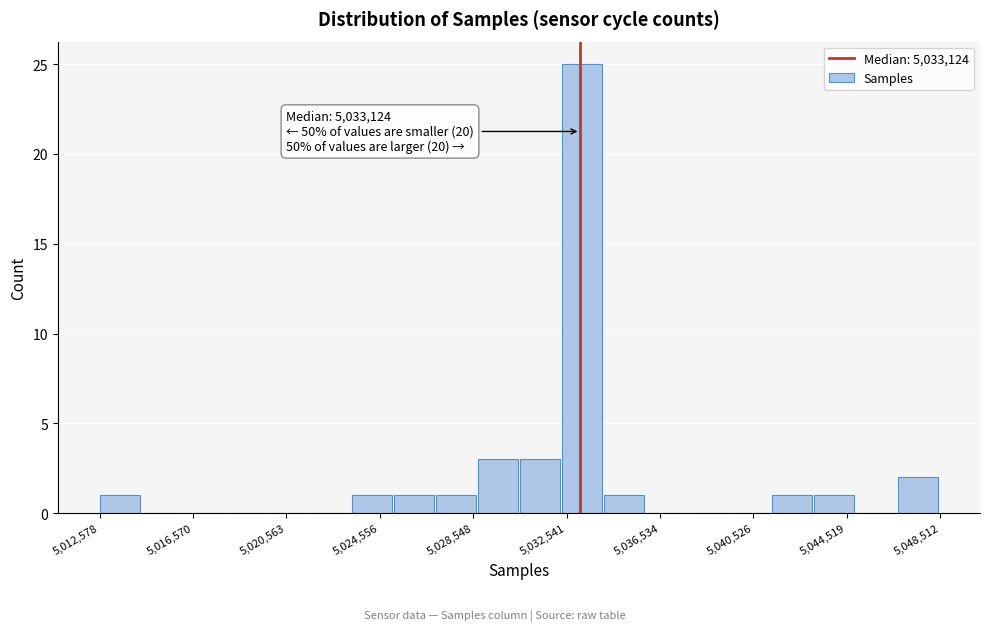

Read against the x-axis, roughly where is the centre of the tallest bar?

5033000